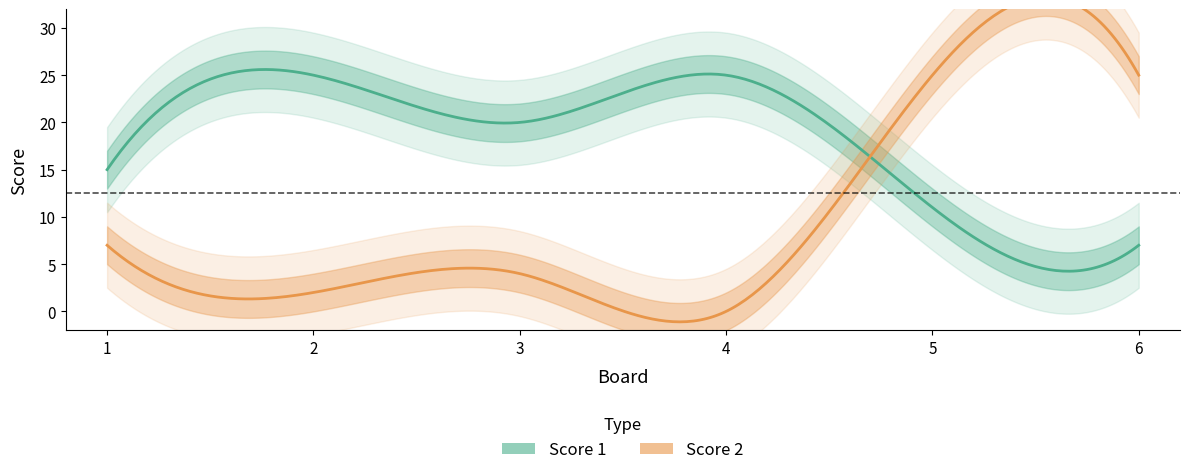

At which category does Score 1 reach its first local valley?

3